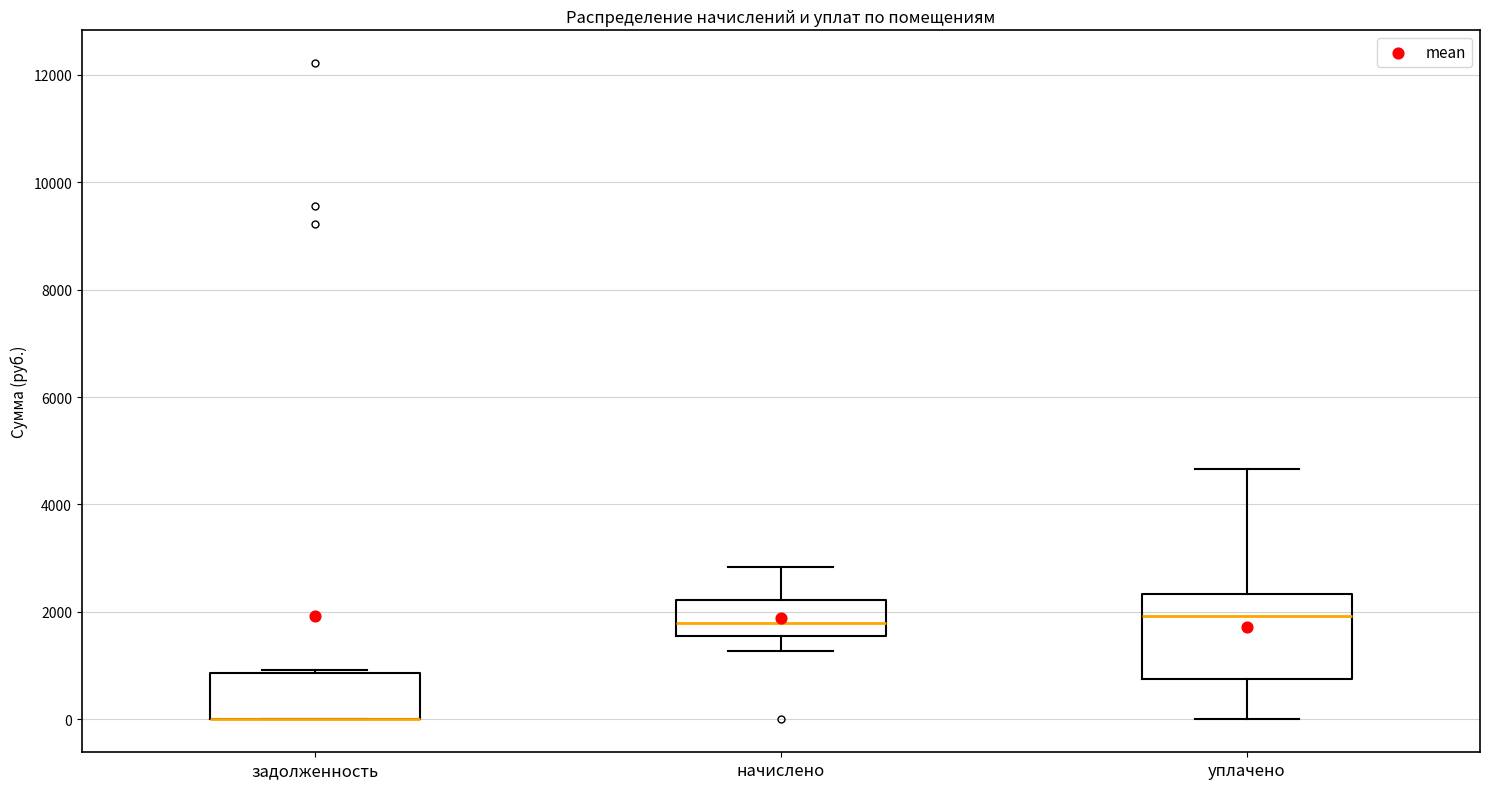

Reading left to right, read every box against the y-axis: the position of its median line, the range the box covers, and the ends of its whiskers. The values are not printed on the chart, so give them approximately, as read against the axis.

задолженность: median 0 (drawn on the box's lower edge), box 0 to 800, whiskers 0 to 1000
начислено: median 1800, box 1600 to 2200, whiskers 1200 to 2800
уплачено: median 2000, box 800 to 2400, whiskers 0 to 4600